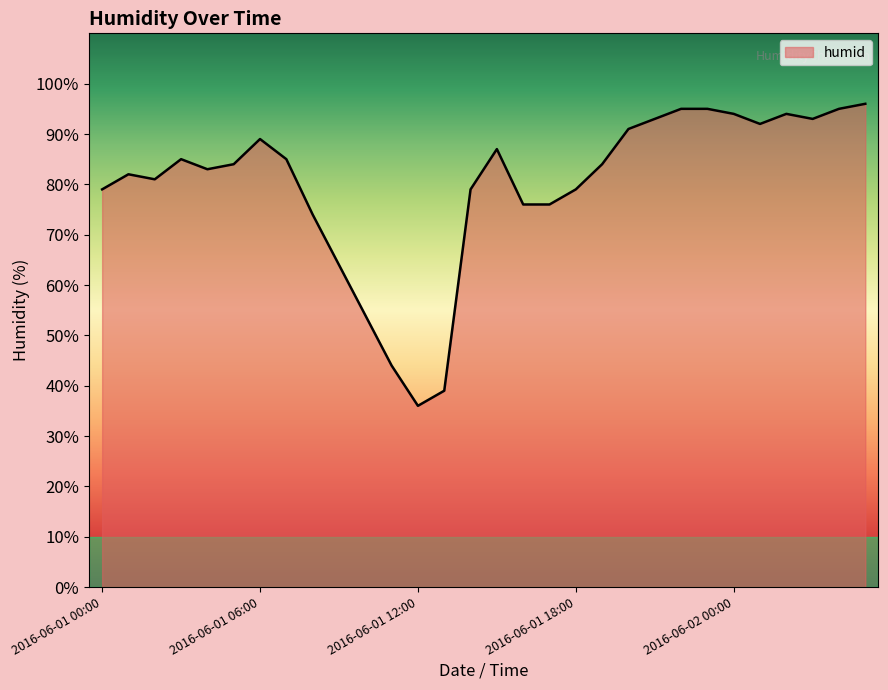

Reading right to left, extract all data points from this chart.

96	95	93	94	92	94	95	95	93	91	84	79	76	76	87	79	39	36	44	54	64	74	85	89	84	83	85	81	82	79